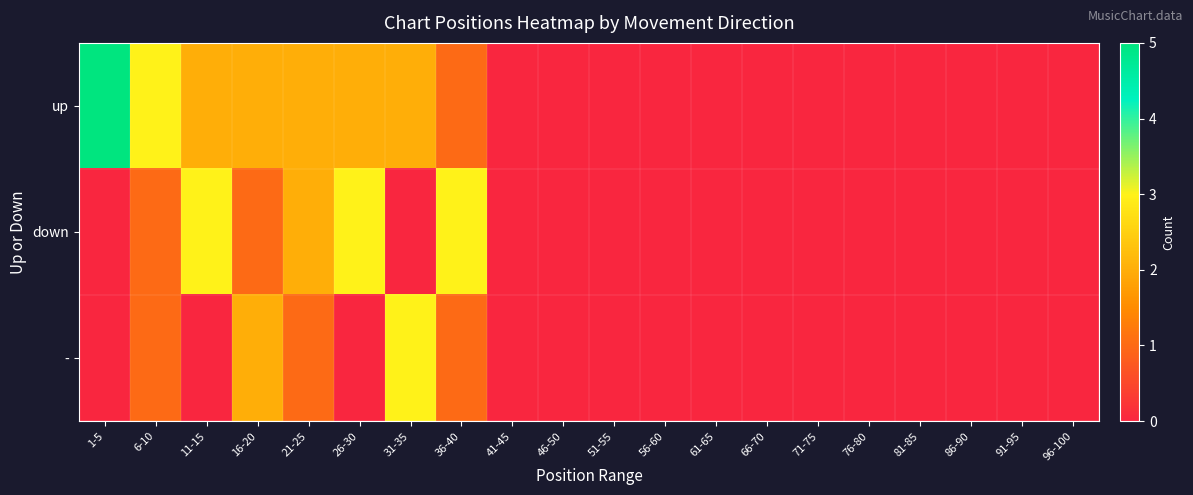

Rank the series by their average value, from lowest to highest.

-, down, up